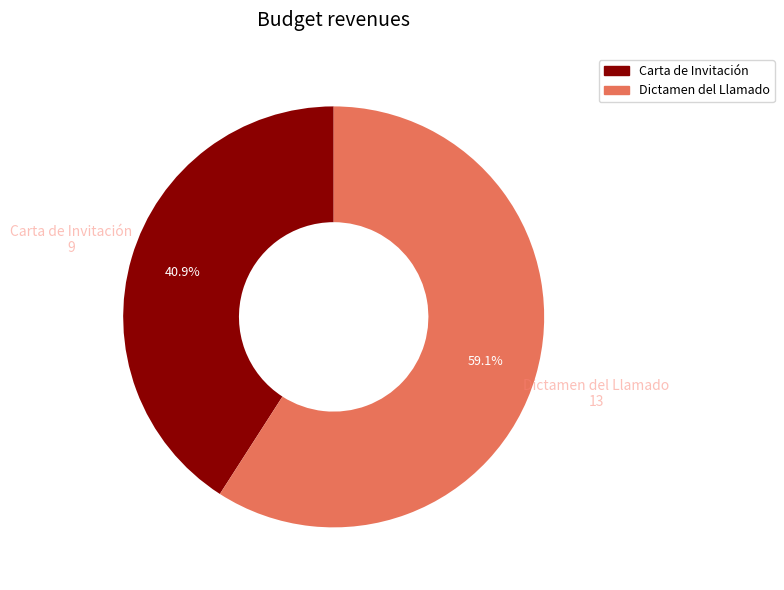

How many slices are in this pie chart?

2